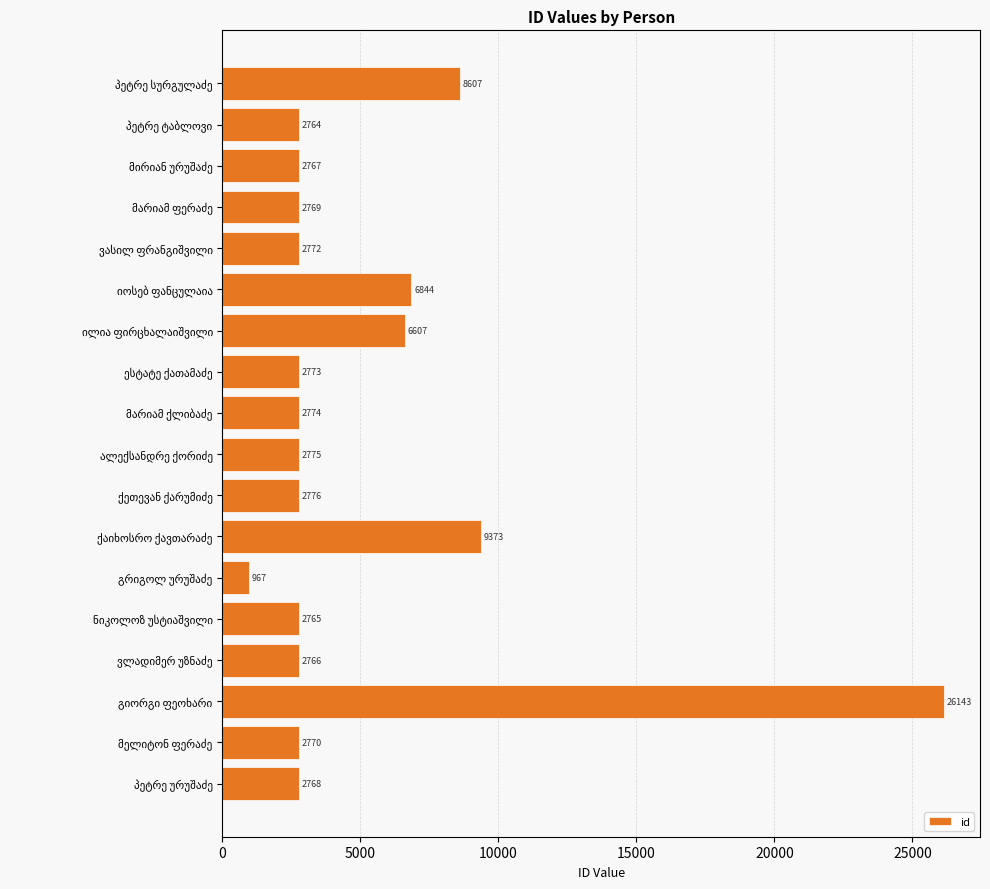

What is the maximum value shown in the chart?

26143